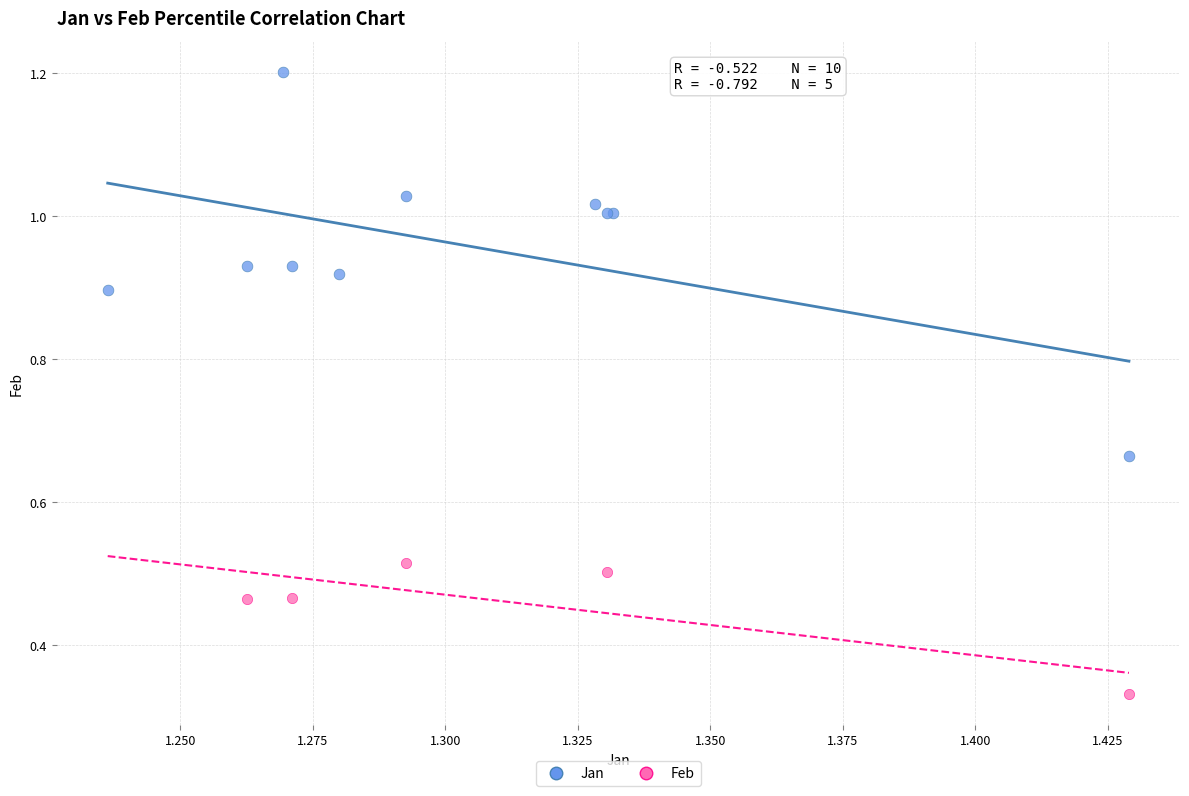

Which series contains the highest Y value?

Jan